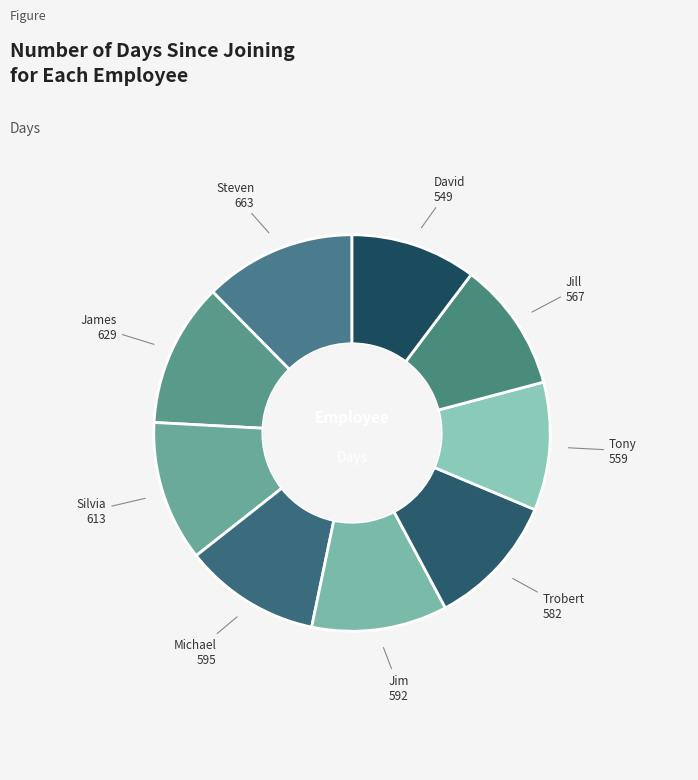

How many segments does this pie chart have?

9